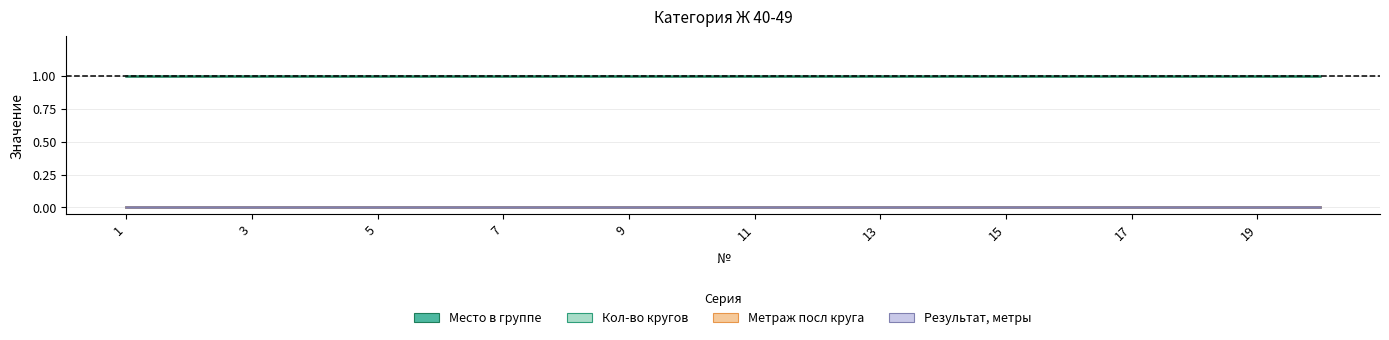

Rank the series by their maximum value, from highest to lowest.

Место в группе, Кол-во кругов, Метраж посл круга, Результат, метры